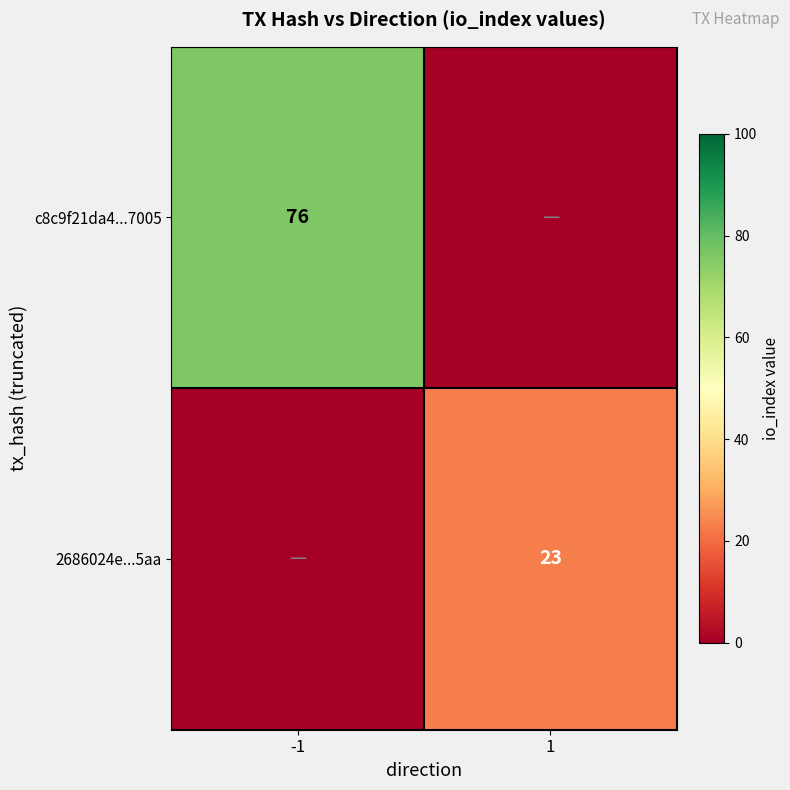

Count the number of data series in this chart.

2